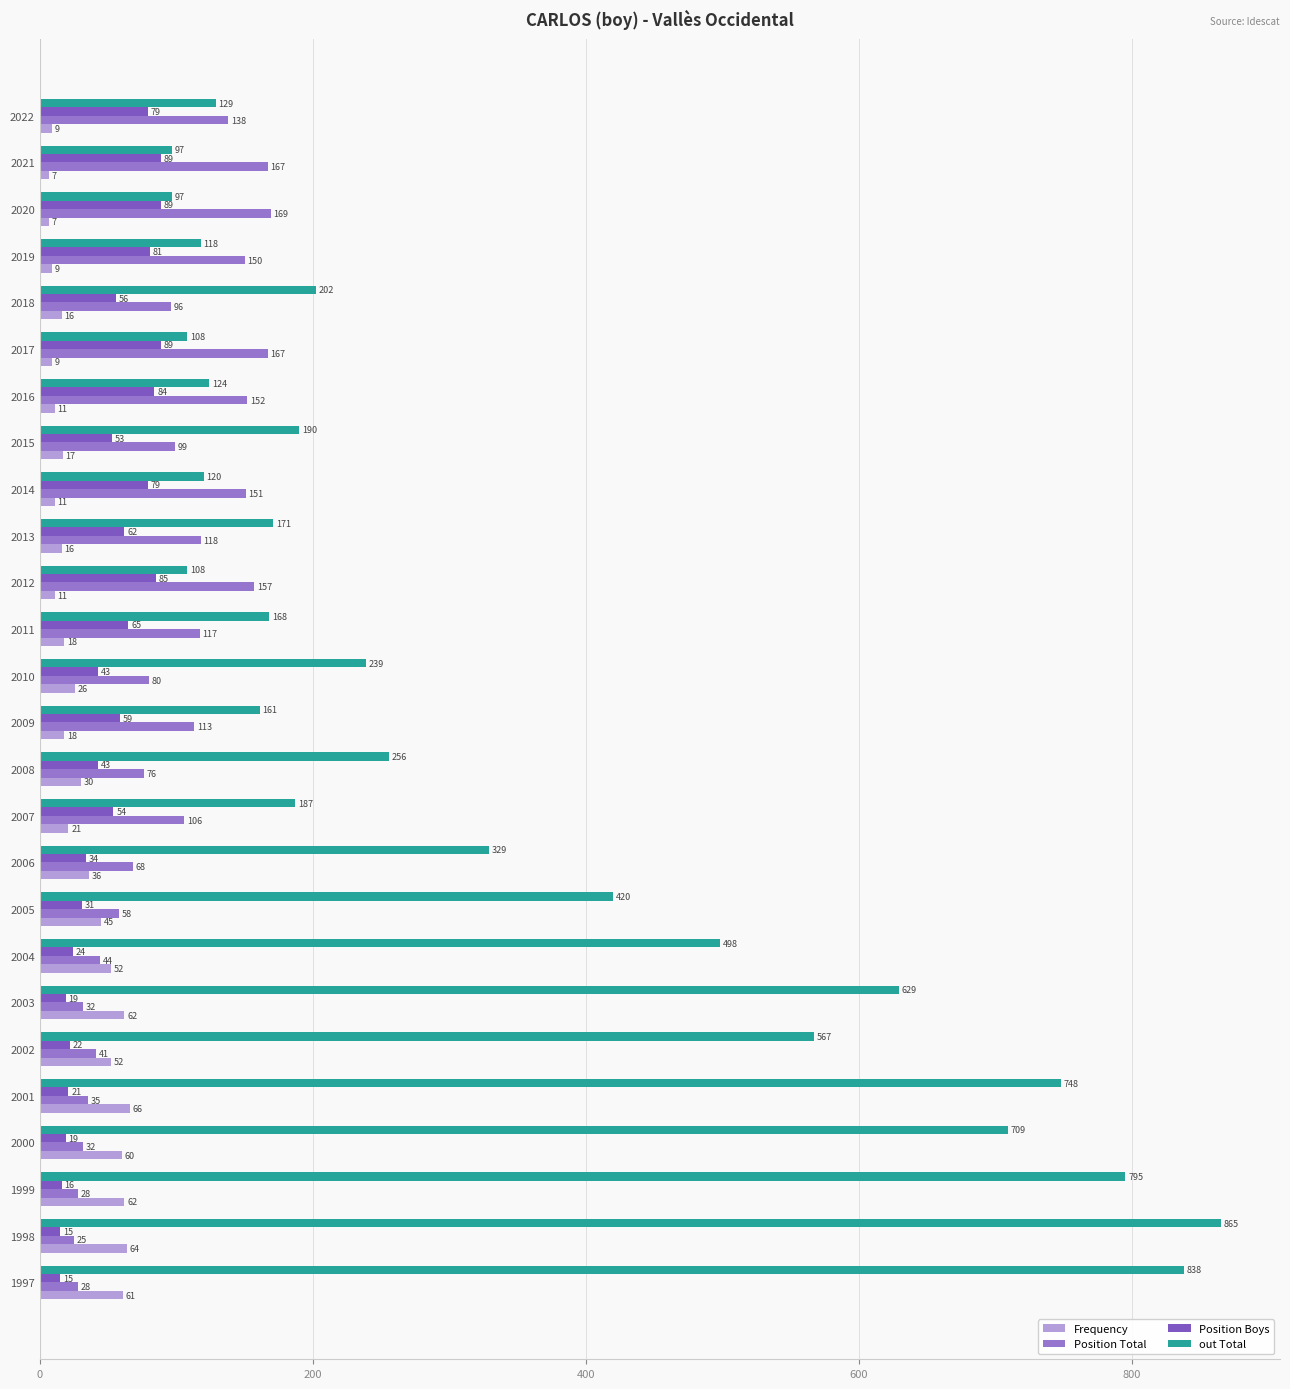

How many data points in out Total are less than 202?

13